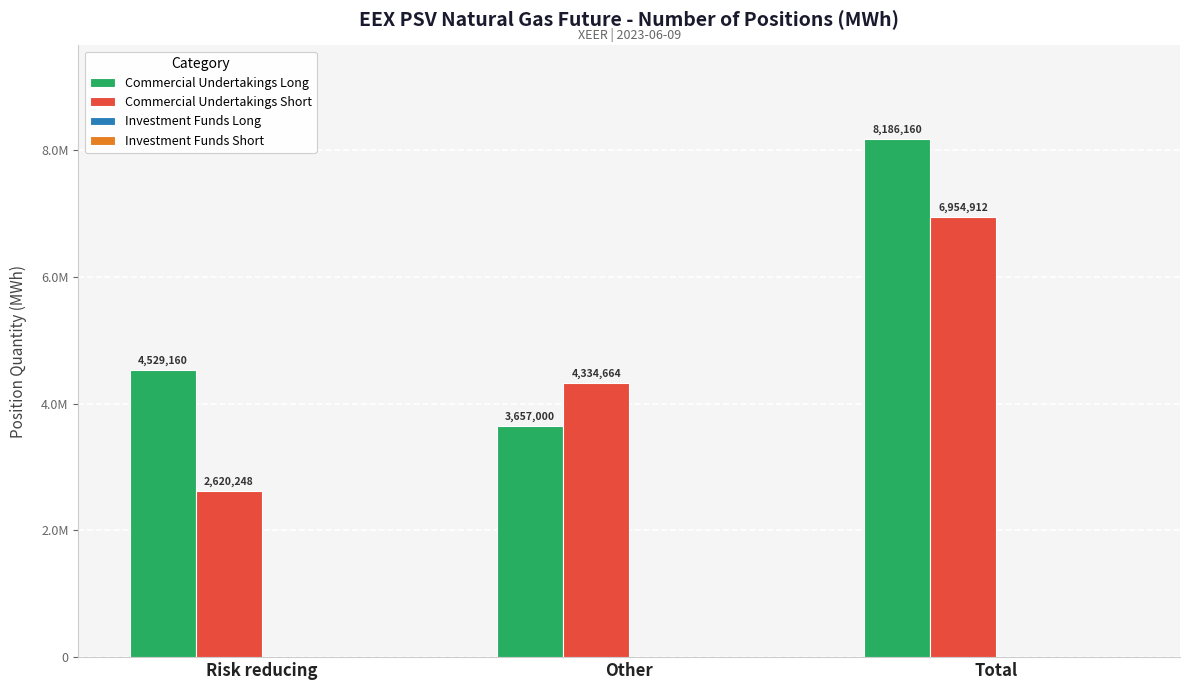

Between Risk reducing and Other, which series saw the biggest shift?

Commercial Undertakings Short